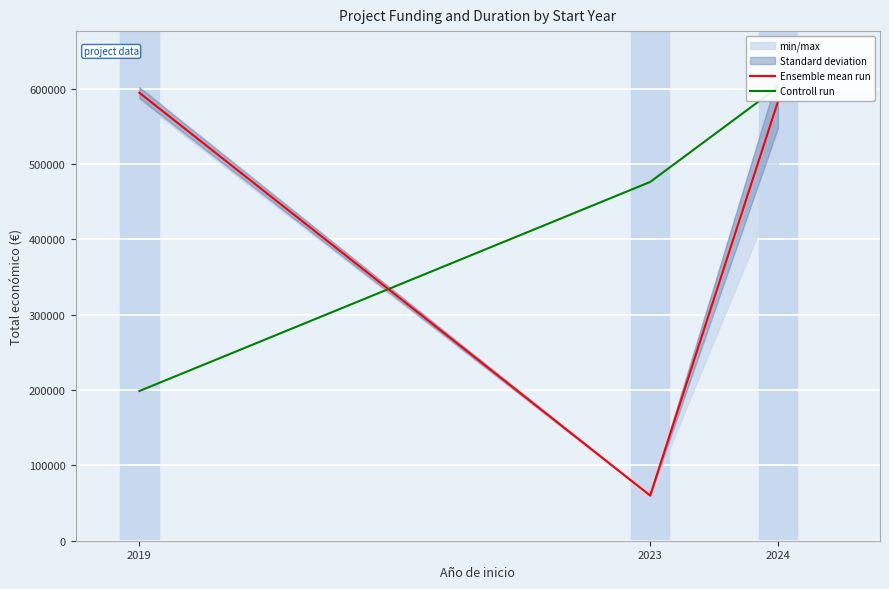

What is the difference between the maximum and minimum values in the Ensemble mean run series?

534535.0